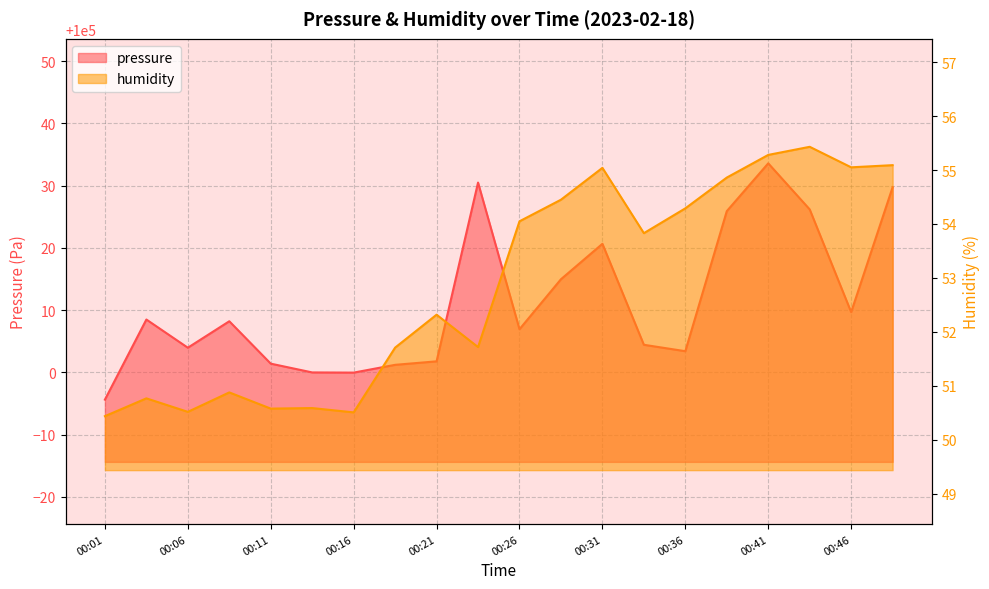

What is the sum of the pressure values at 00:39 and 00:36?

200029.3